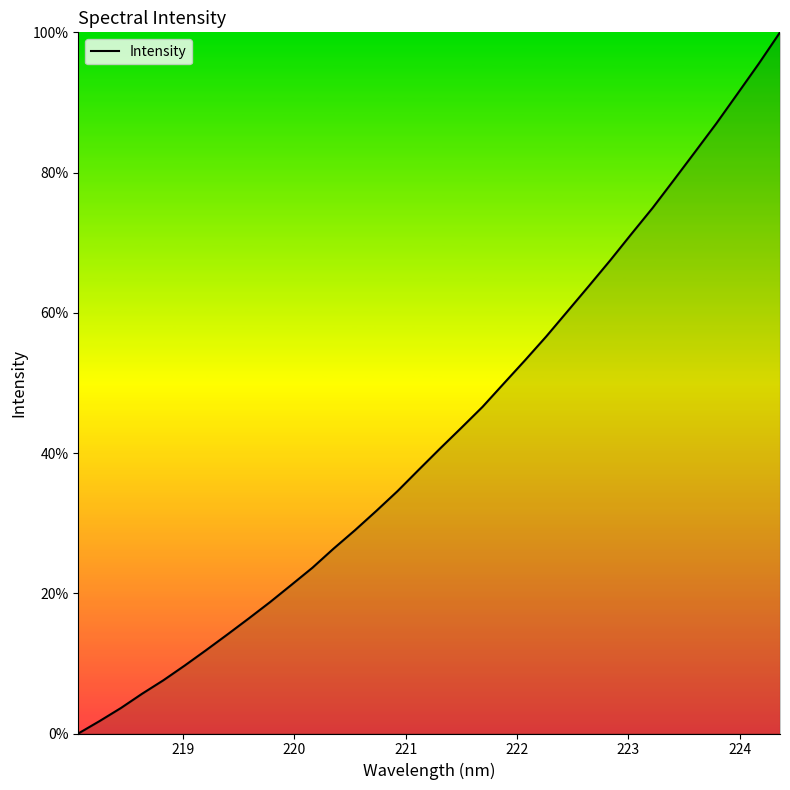

What is the difference between the maximum and minimum values?

100.0